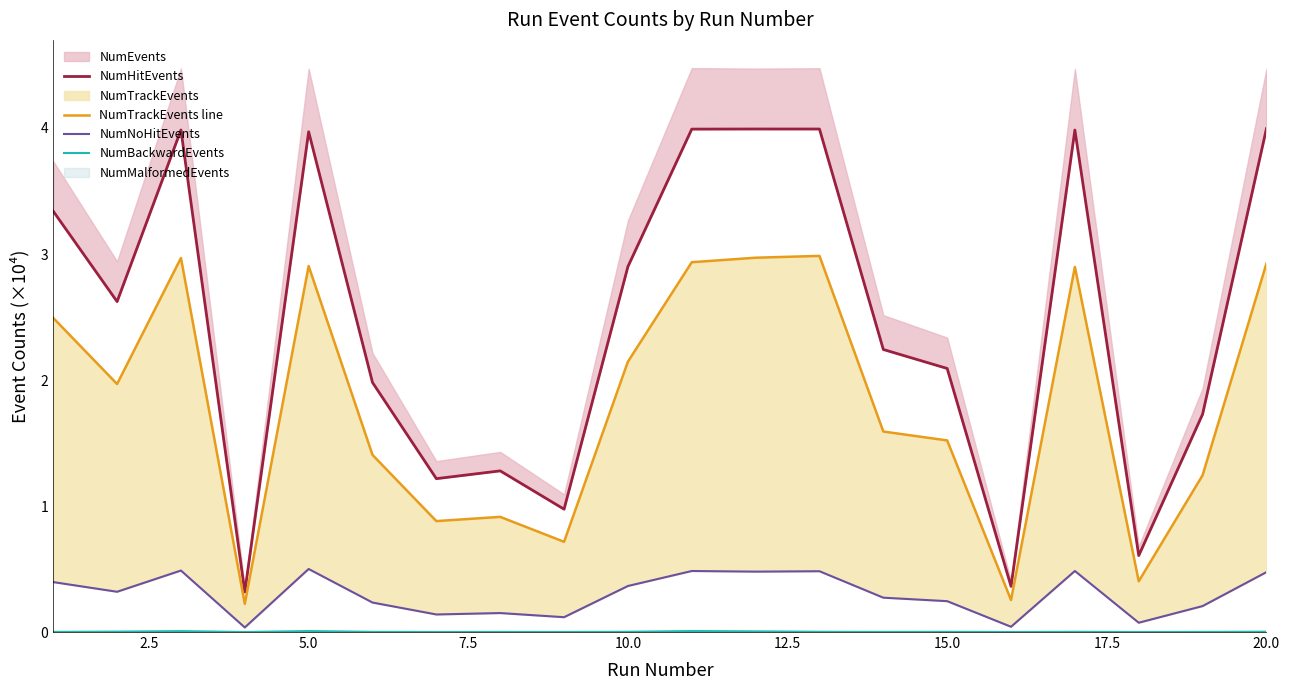

What is the difference between the maximum and minimum values in the NumTrackEvents line series?

2.8